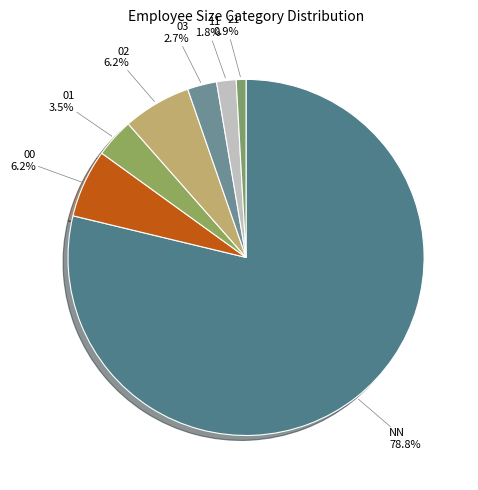

Does NN account for over 50% of the chart?

Yes